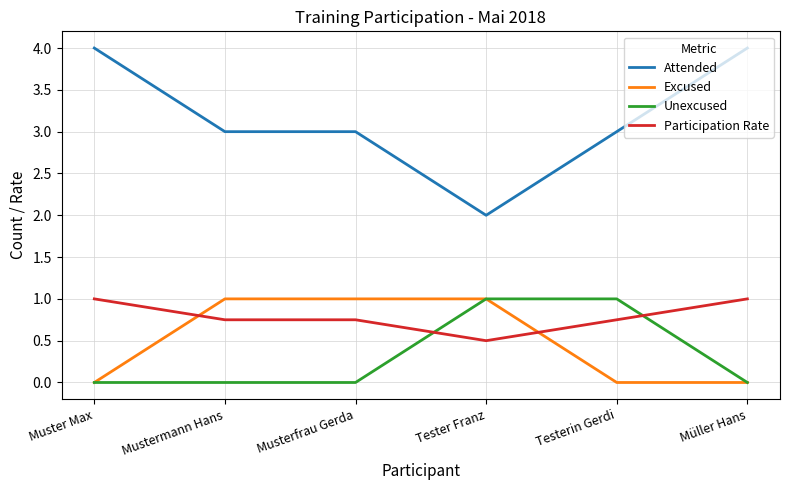

What is the difference between the Excused values at Müller Hans and Mustermann Hans?

1.0